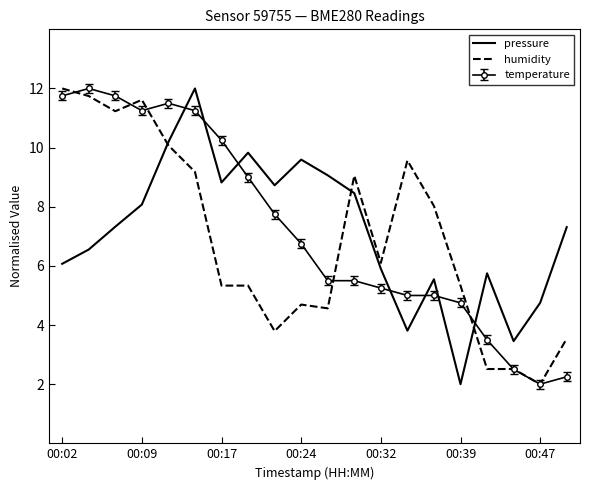

What is the sum of all humidity values?

138.2